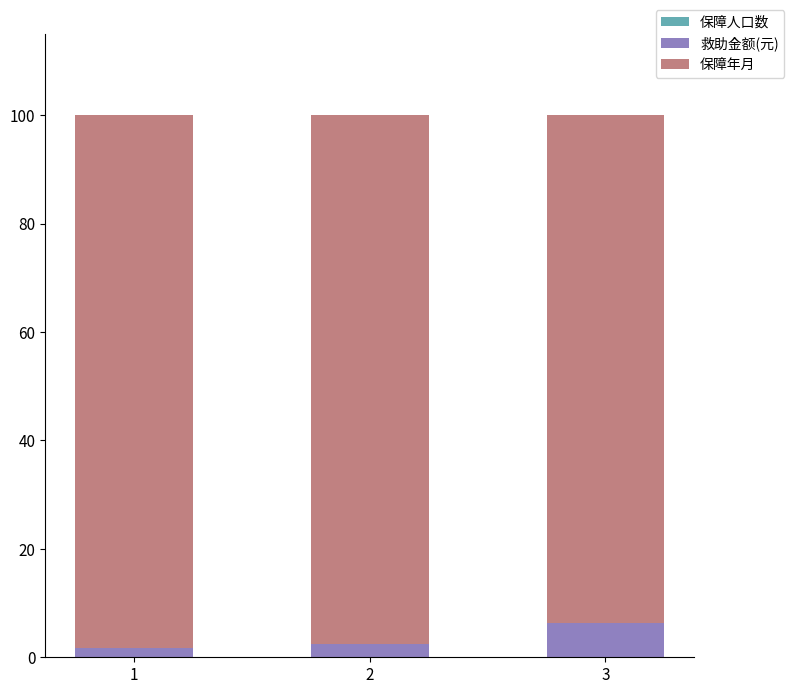

Is it true that 保障年月 equals 93.7 at 3?

True